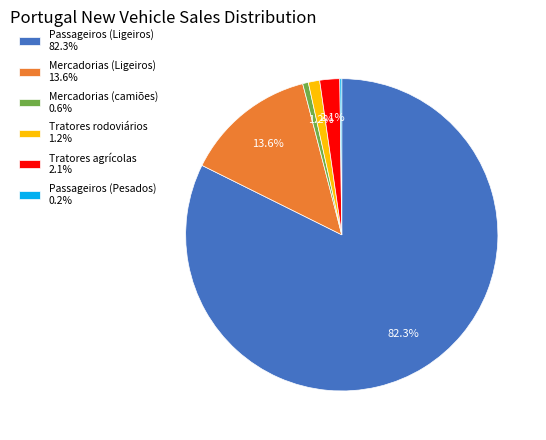

What is the ratio of the value at Mercadorias (camiões) to the value at Tratores agrícolas?

0.3